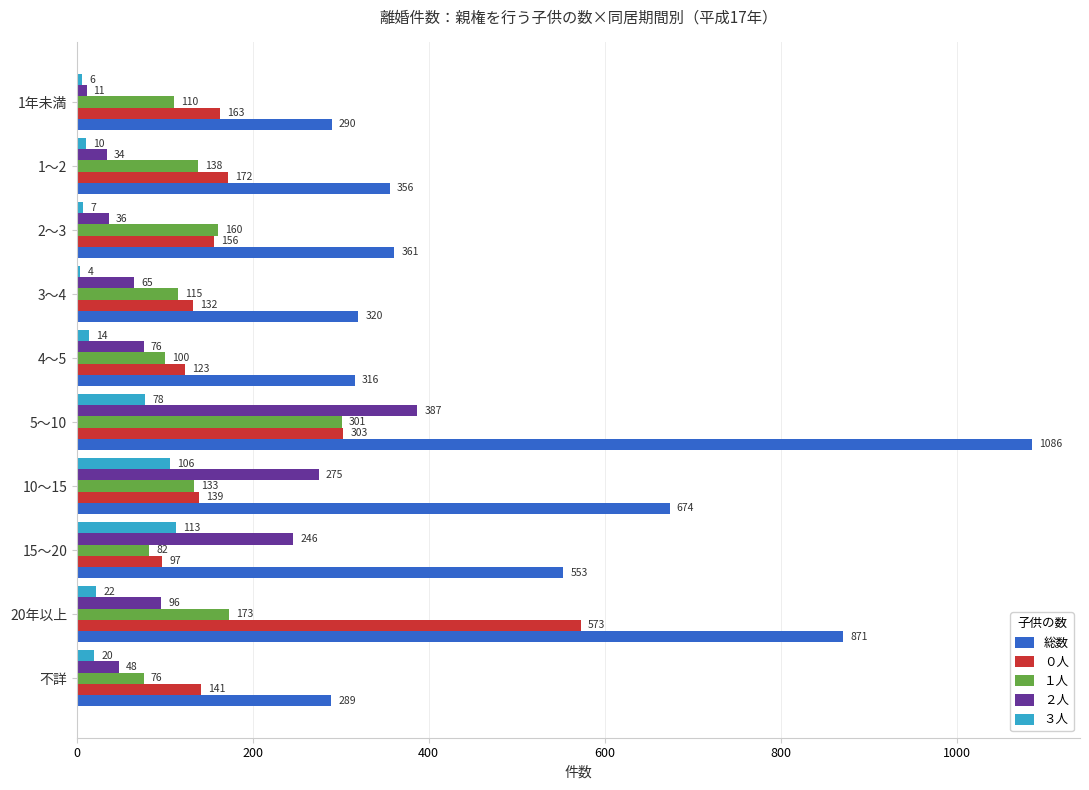

List the series in order of their peak value, highest first.

総数, ０人, ２人, １人, ３人